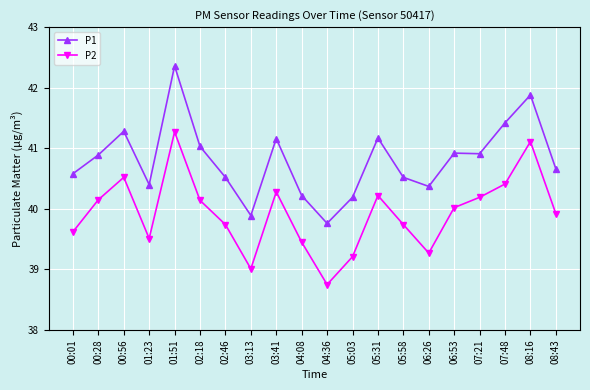

True or false: P2 and P1 cross at least once.

False